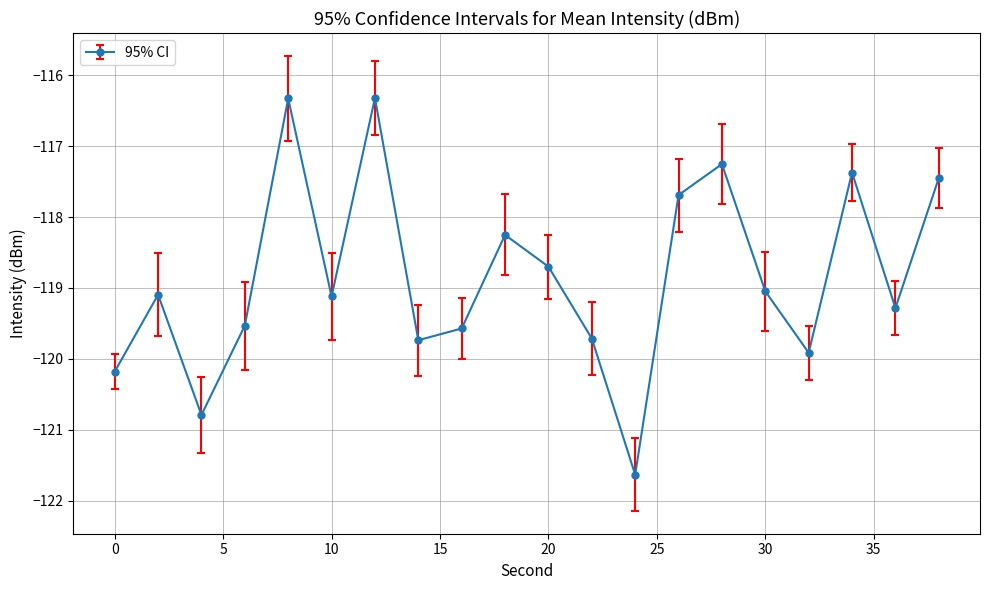

What is the difference between the maximum and minimum values?

5.3